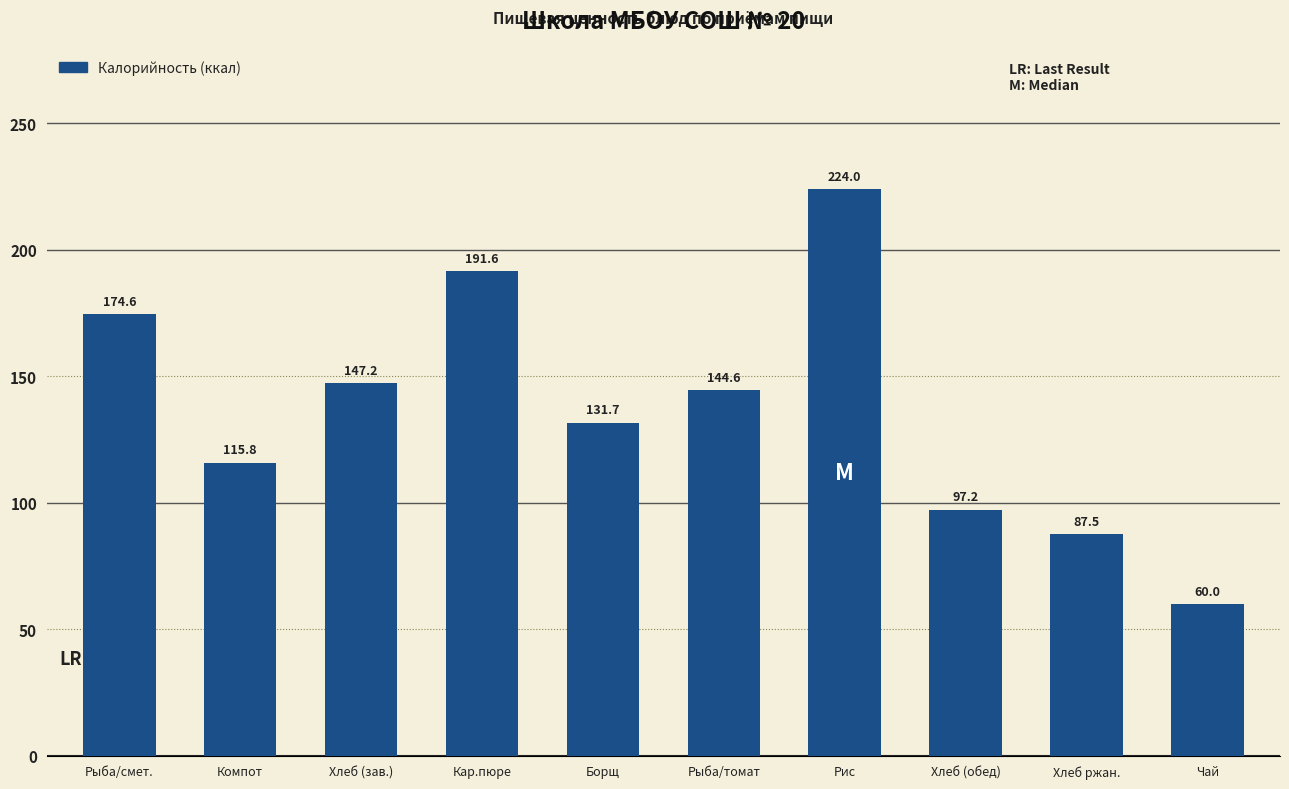

What is the difference between the values at Хлеб (обед) and Хлеб (зав.)?

50.0